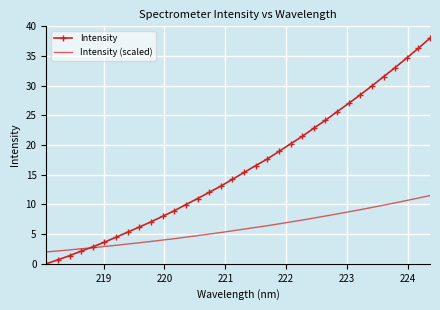

Count the number of data series in this chart.

2